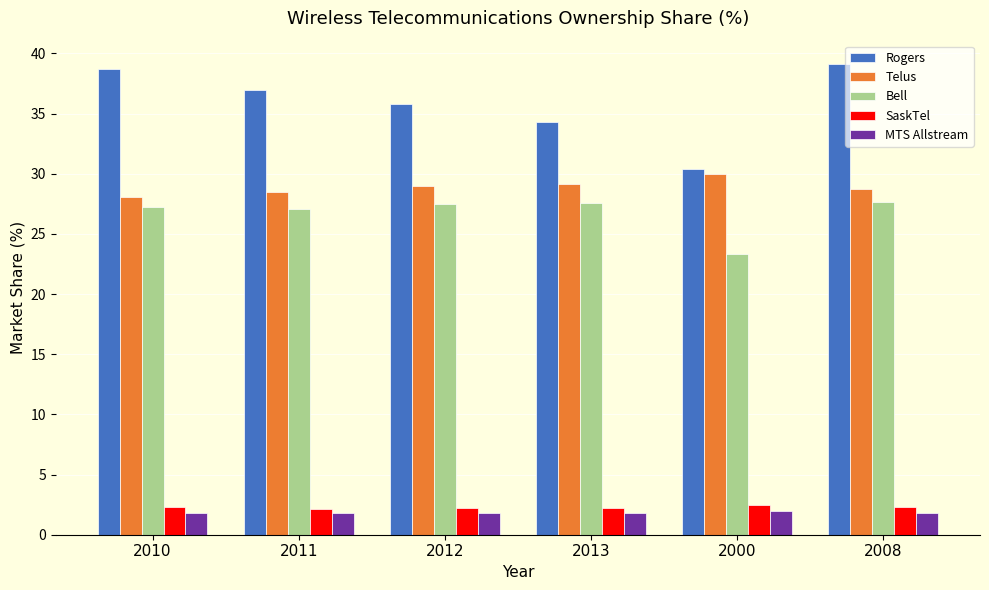

At which category does the chart reach its peak across all series?

2008